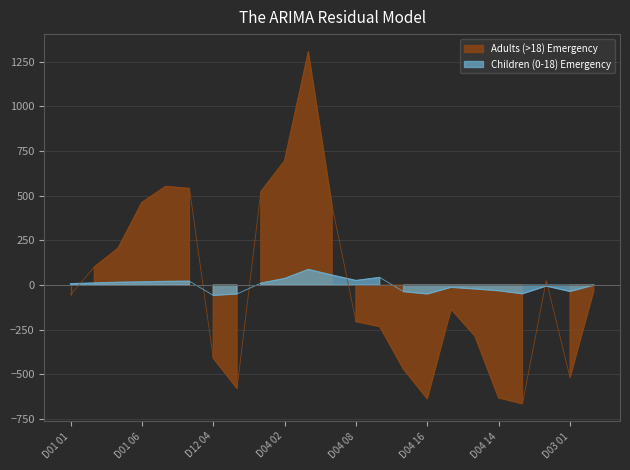

Which series has the widest spread of values?

Adults (>18) Emergency